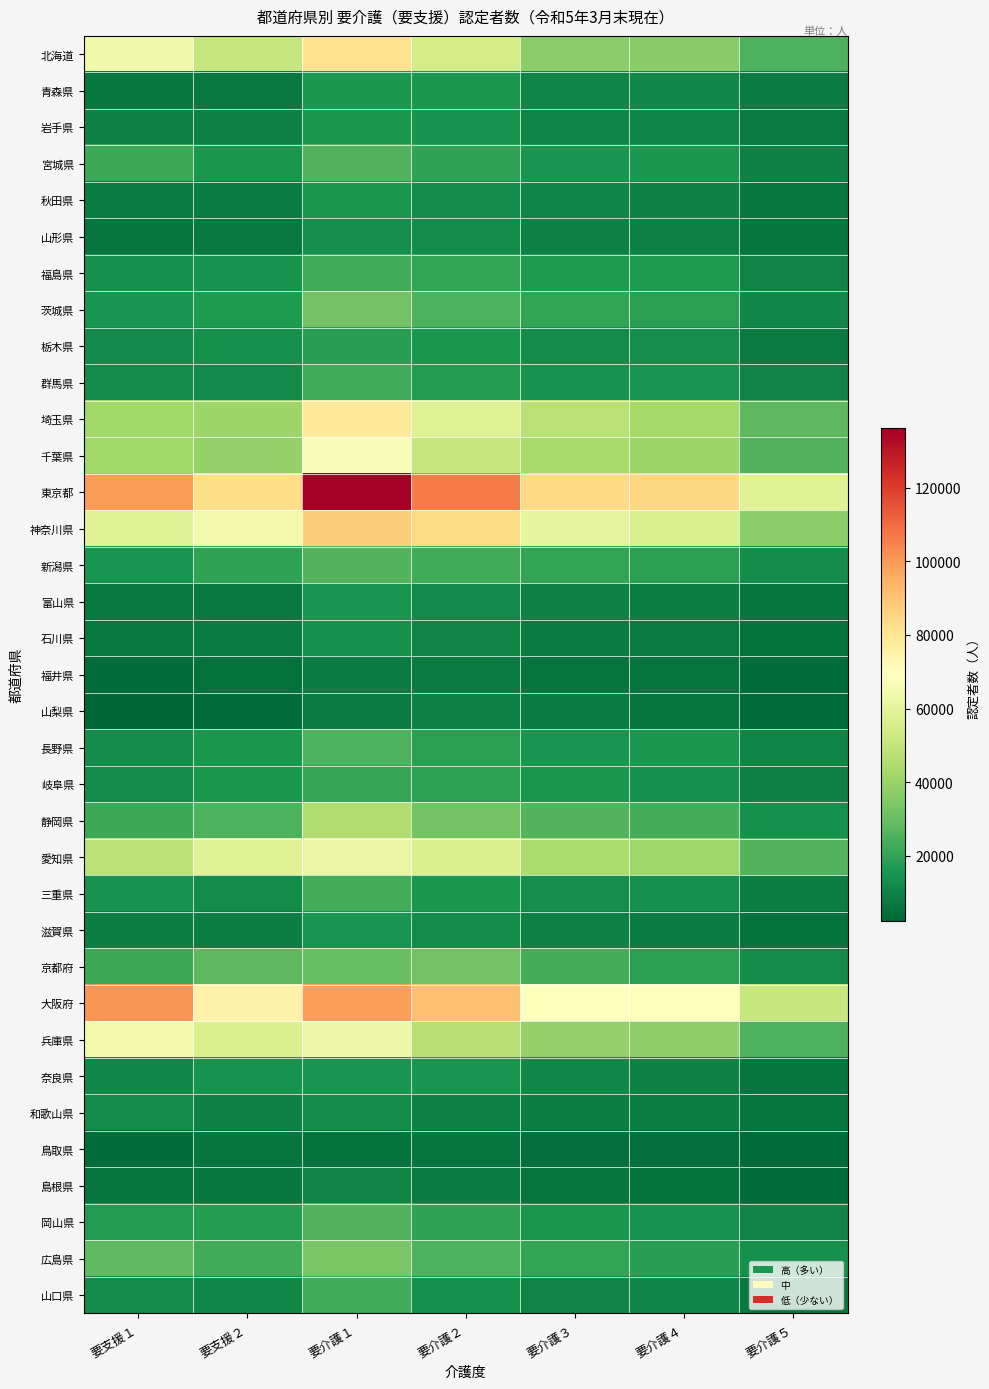

Which series has the largest range (max minus min)?

東京都